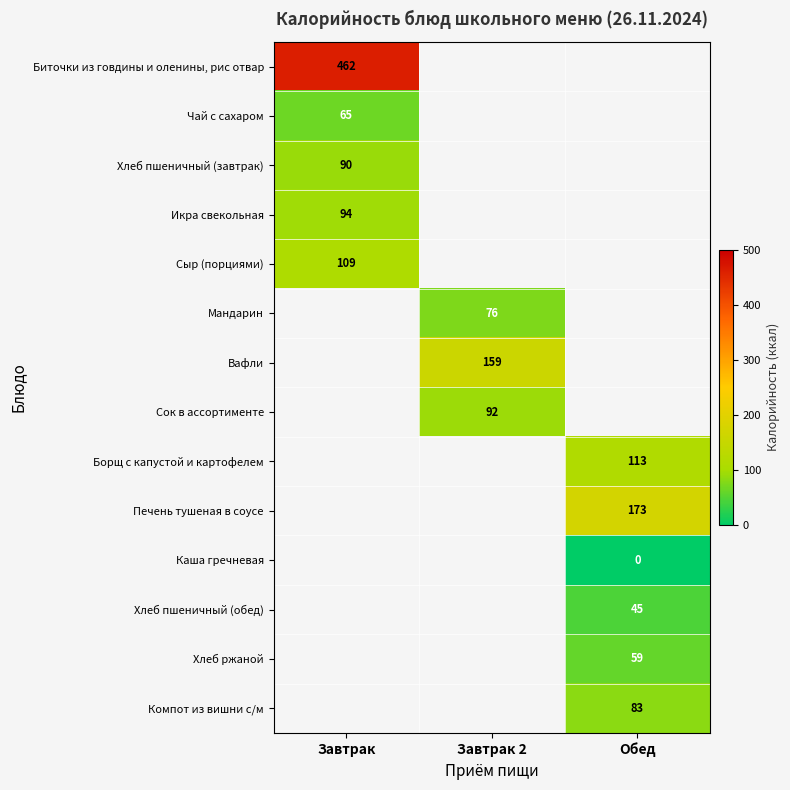

The Хлеб ржаной series shows 59 at Обед. True or false?

True